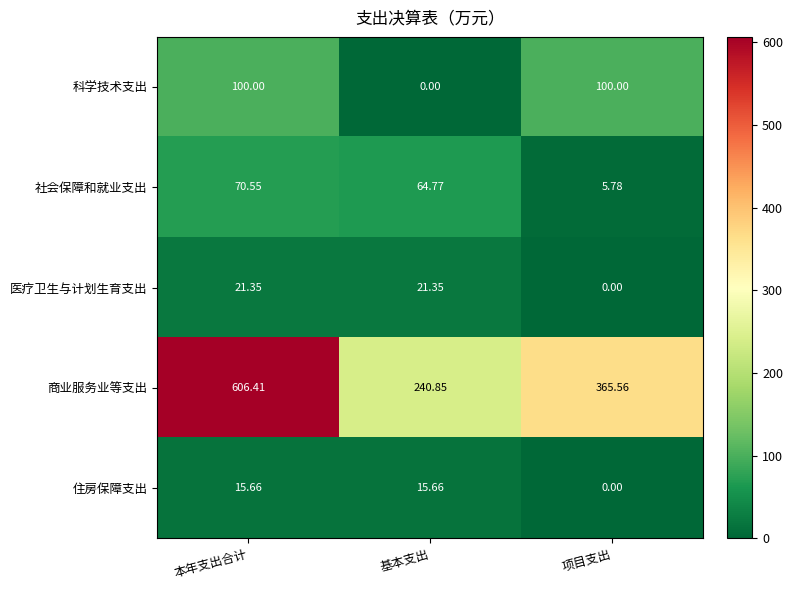

At how many categories does at least one series exceed 58?

3